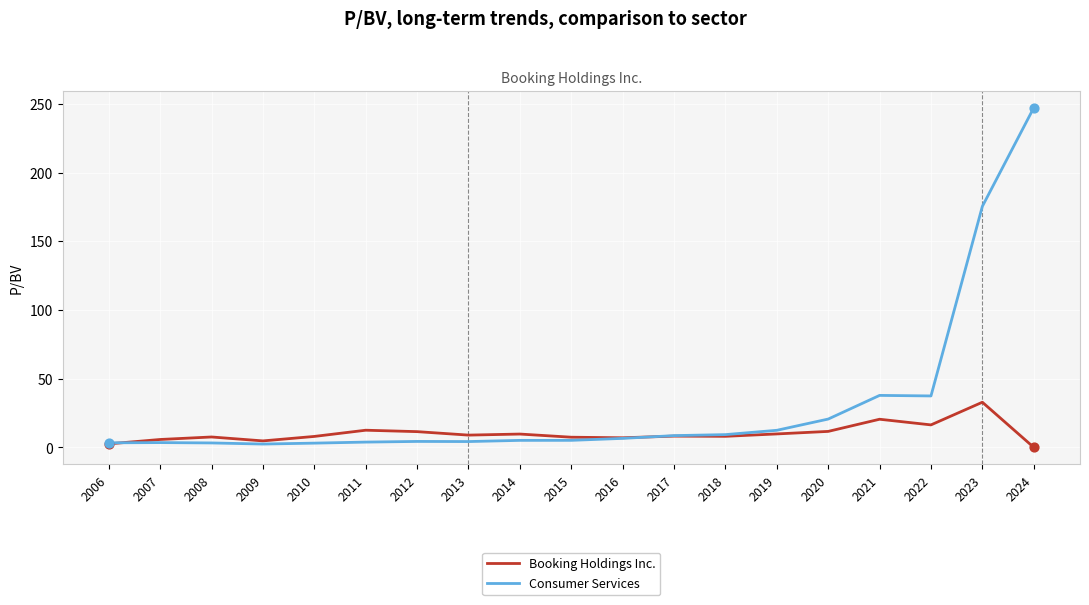

Is the value of Booking Holdings Inc. at 2020 greater than the value of Consumer Services at 2021?

No